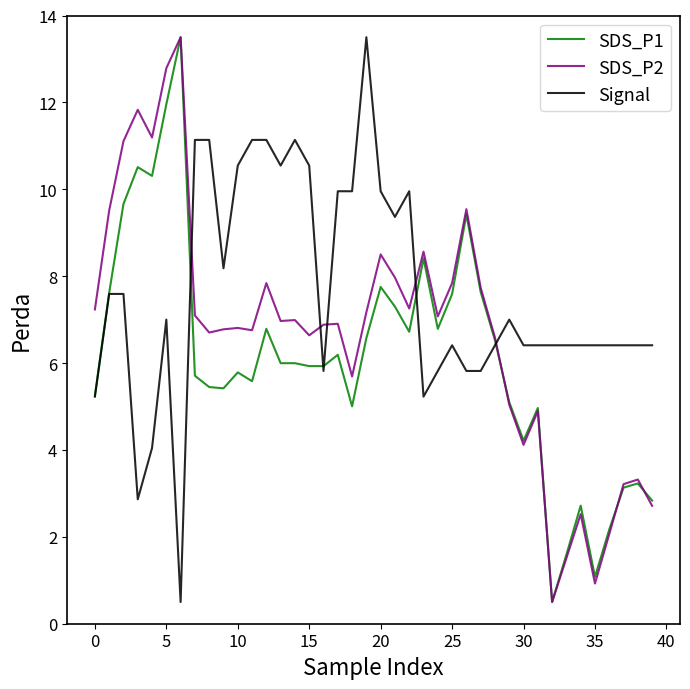

What is the lowest value of the SDS_P2 series?

0.5